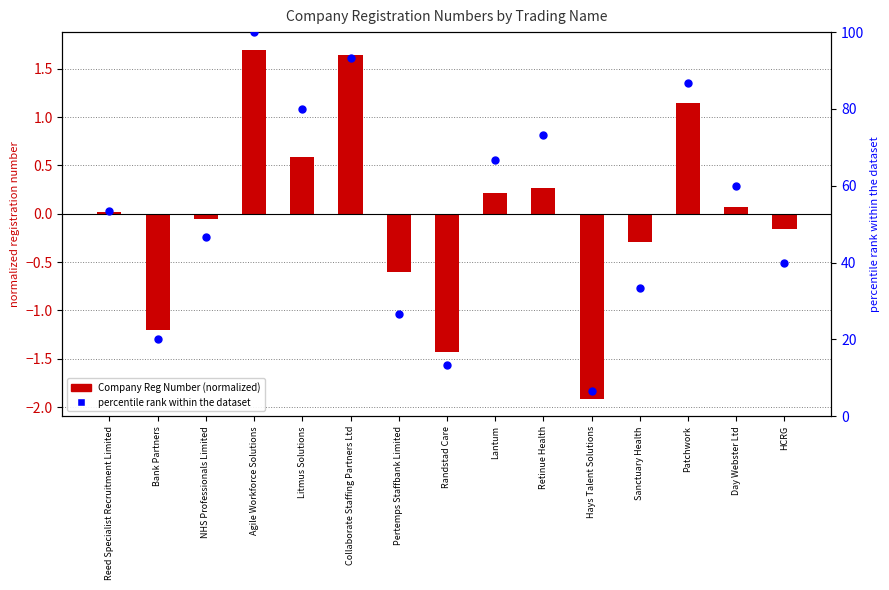

Which series contains the lowest Y value?

Company Registration Number